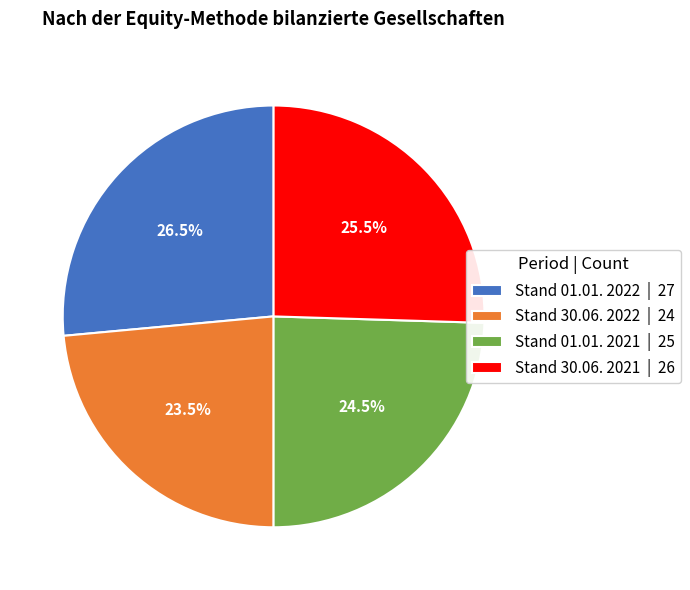

Combined, do Stand 01.01. 2022 | 27 and Stand 01.01. 2021 | 25 account for over 50%?

Yes